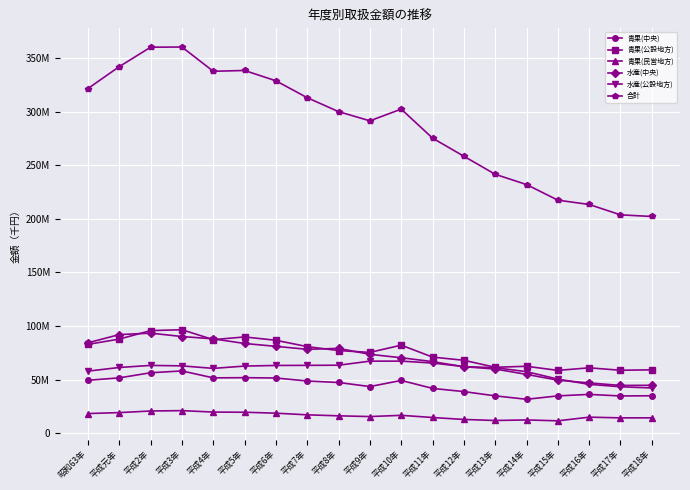

Does the chart have visible grid lines?

Yes